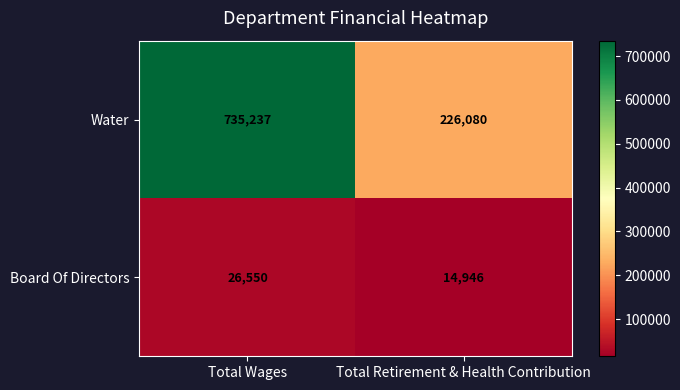

Which series has the largest total across all categories?

Water